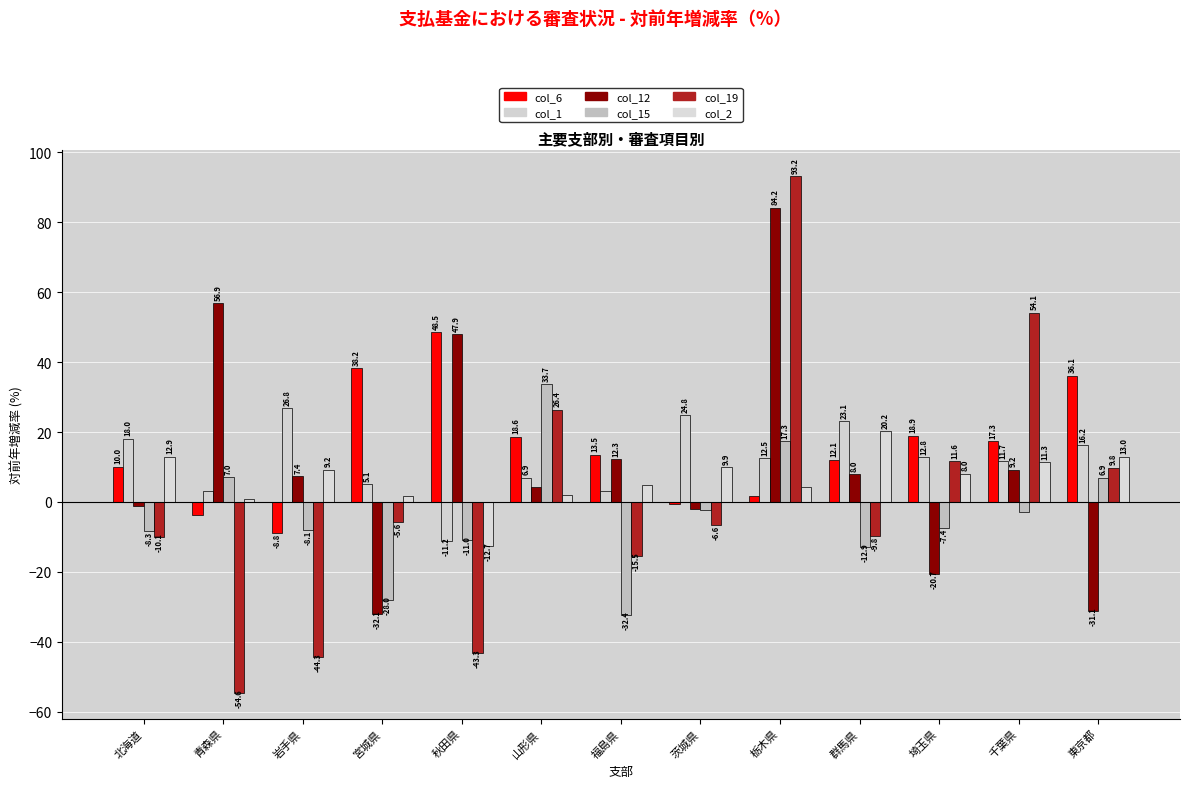

Which has a higher value, 福島県 or 宮城県?

宮城県